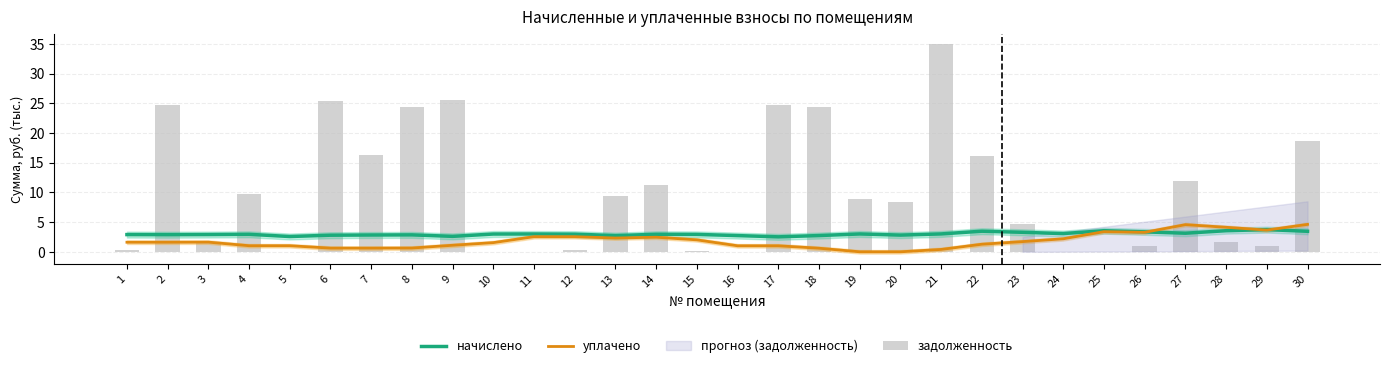

What is the maximum value shown in the chart?

34.9